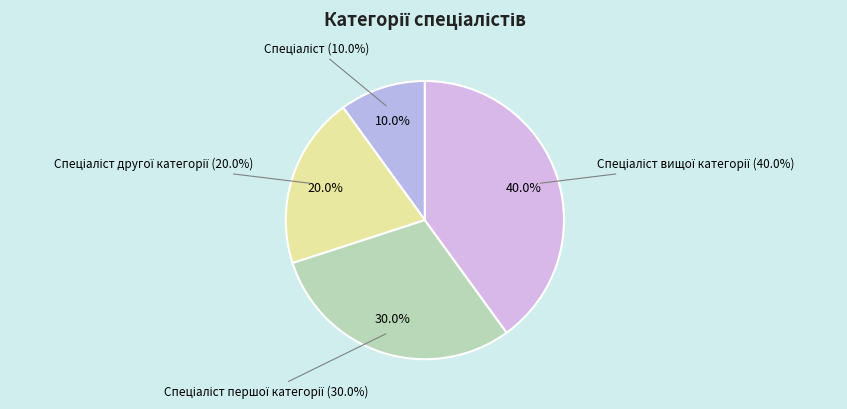

To the nearest percent, what percentage of the pie is Спеціаліст другої категорії?

20%